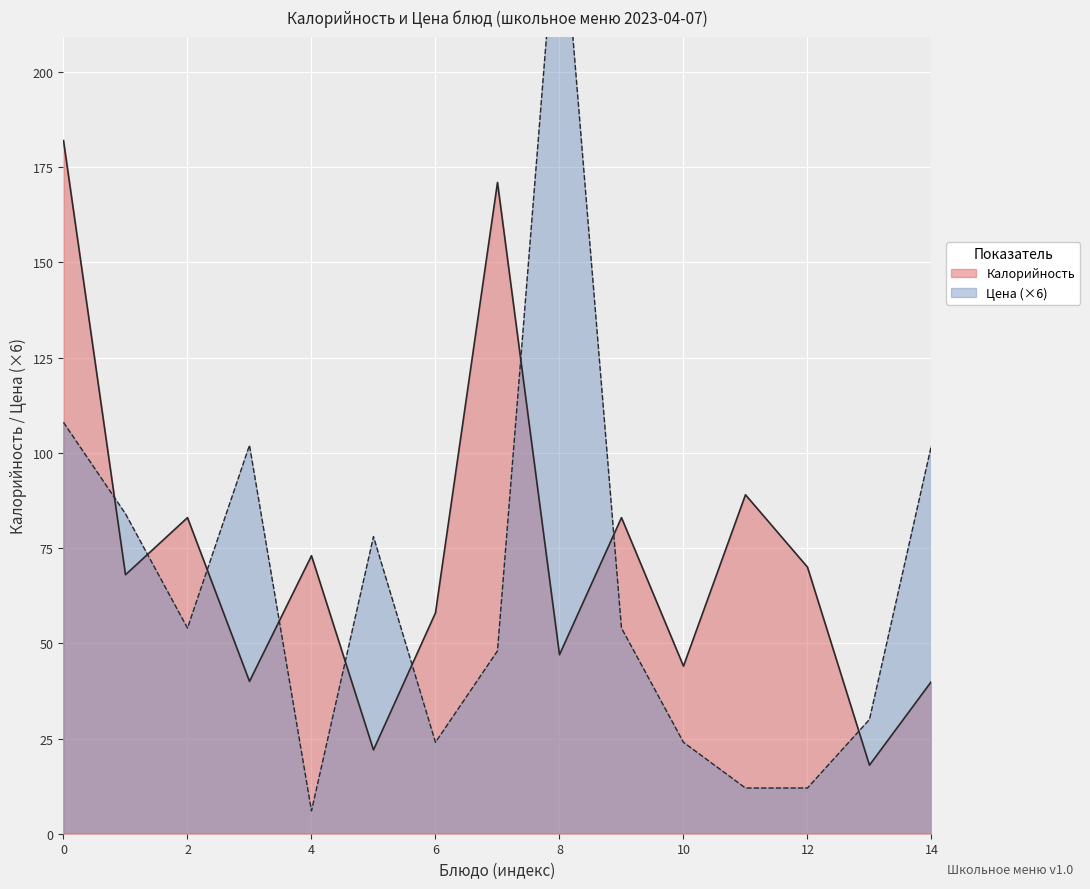

What is the highest value of the Калорийность series?

182